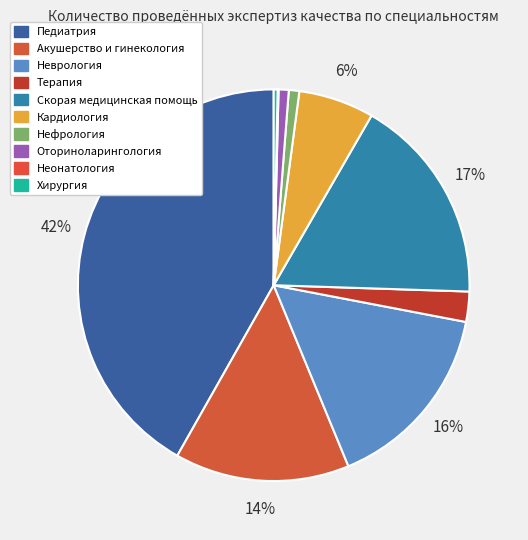

True or false: Педиатрия accounts for 48% of the total.

False